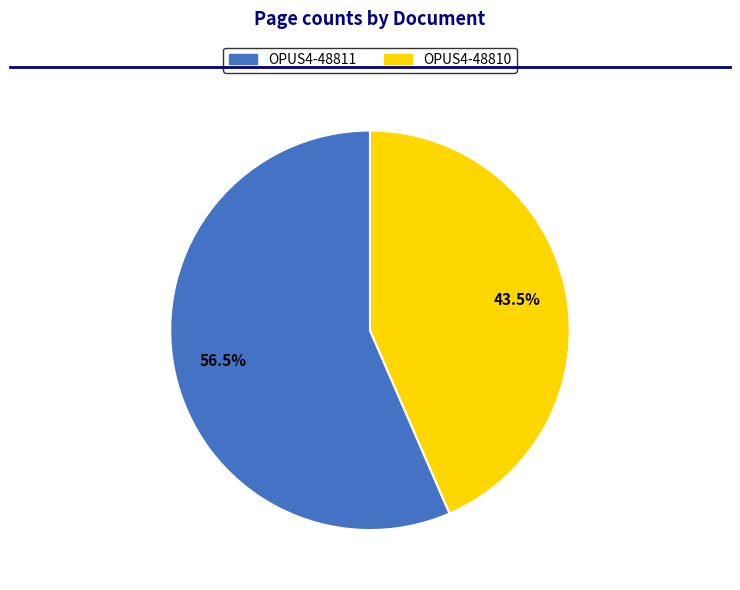

How many slices are in this pie chart?

2